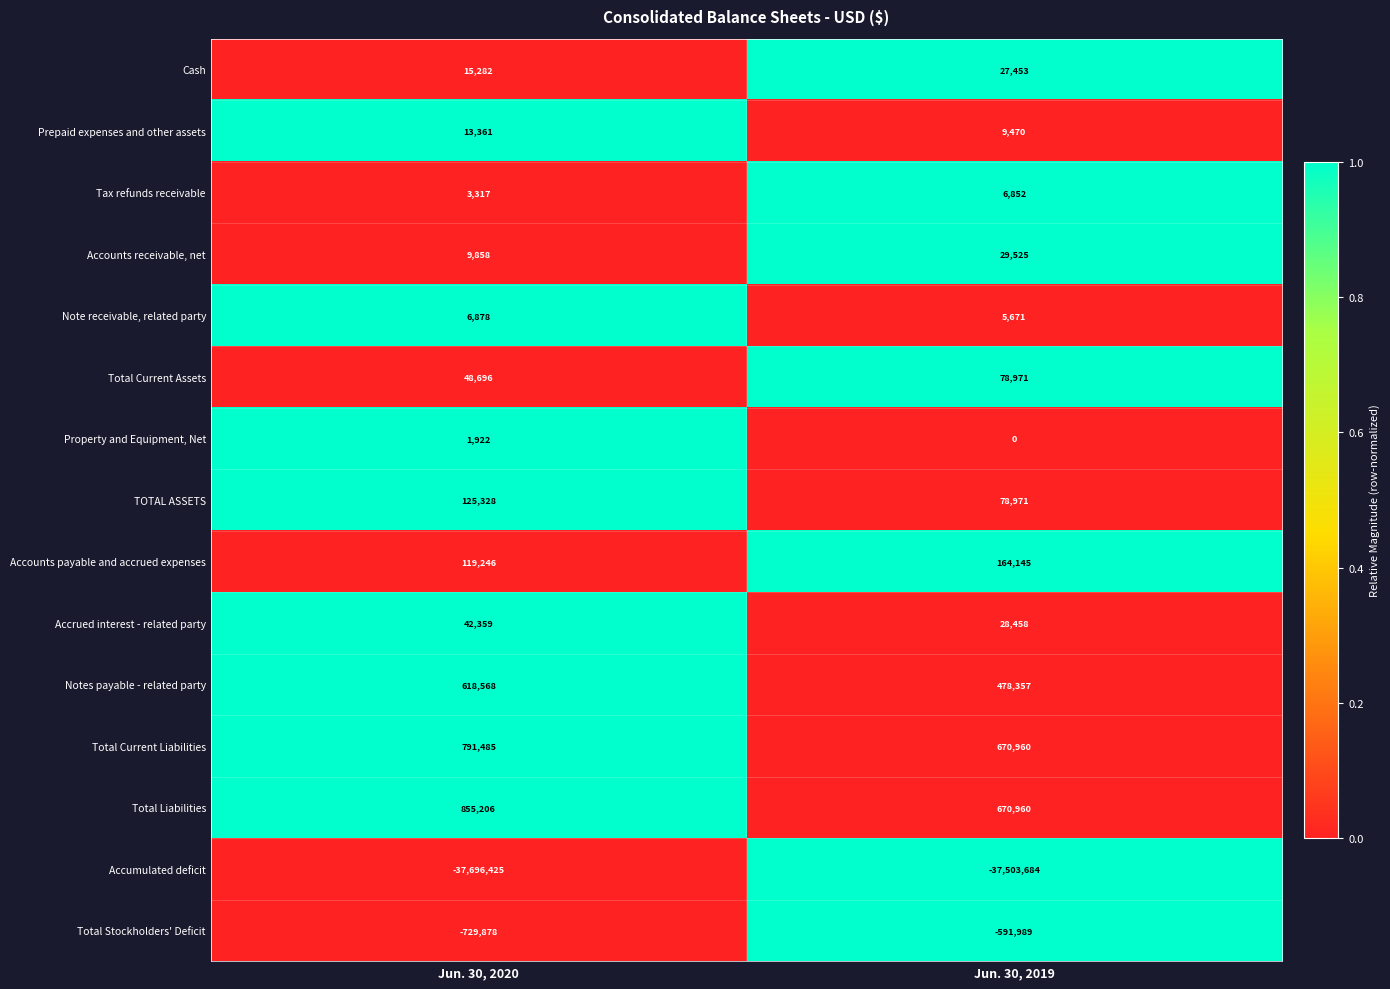

The value of Note receivable, related party at Jun. 30, 2020 is 6878. True or false?

True